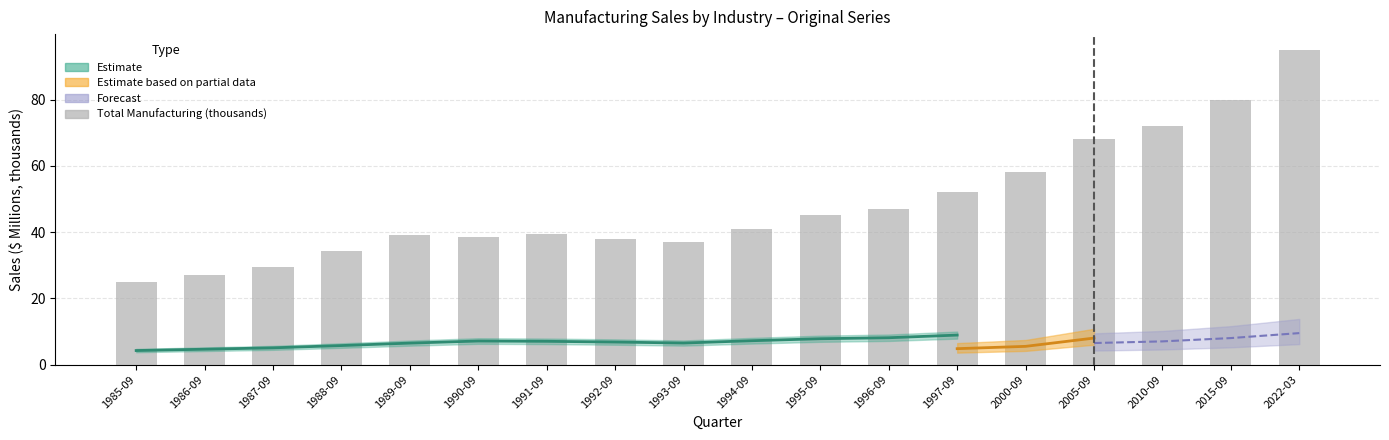

Count the number of values greater than 41.

8